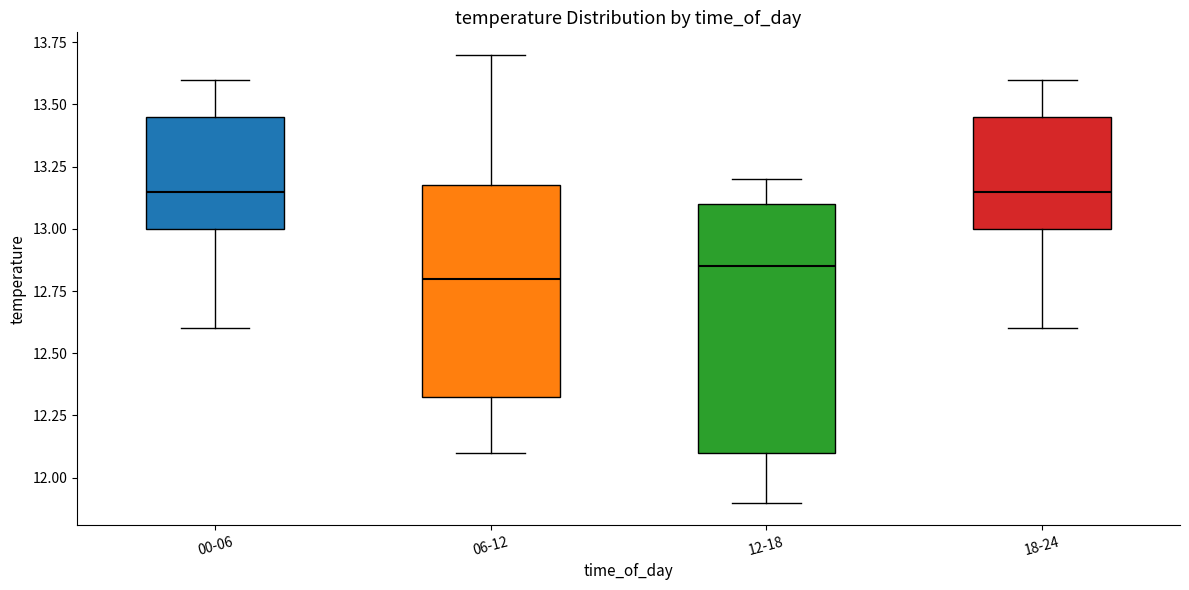

Where does the upper whisker of the box for 06-12 end on the y-axis? The values are not printed on the chart, so give them approximately, as read against the axis.

13.70